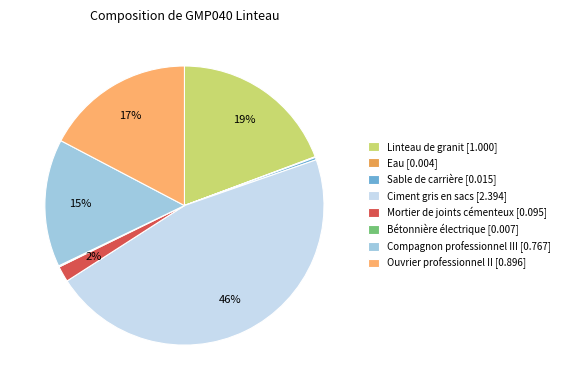

Does Ciment gris en sacs account for over 50% of the chart?

No